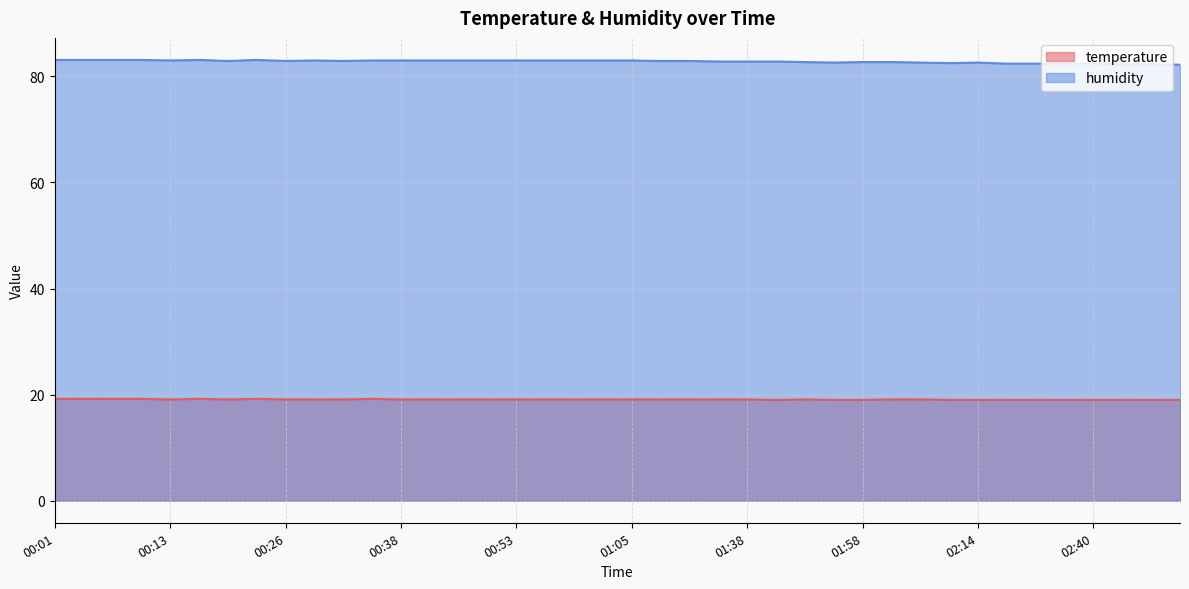

Between 00:10 and 02:07, which series saw the biggest shift?

humidity